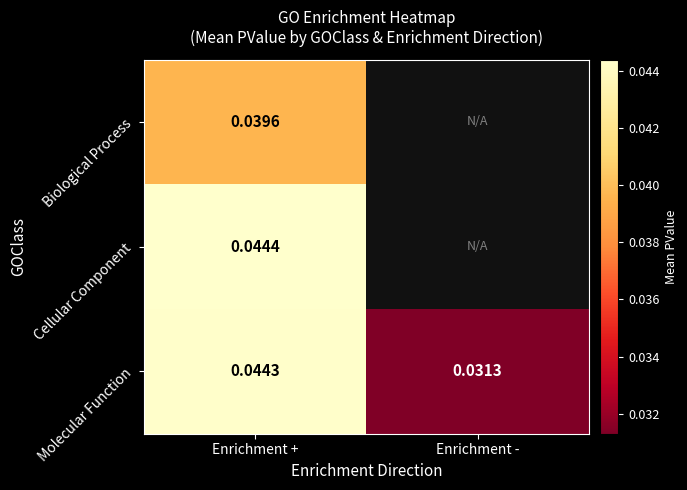

Which category has the lowest value in the Molecular Function series?

Enrichment -